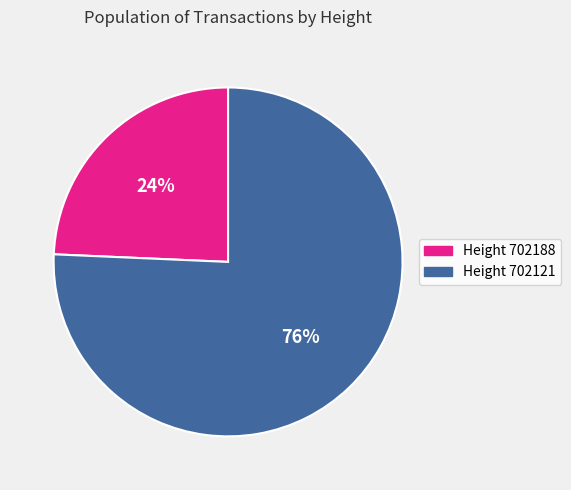

Which category has the smallest portion of the pie?

Height 702188